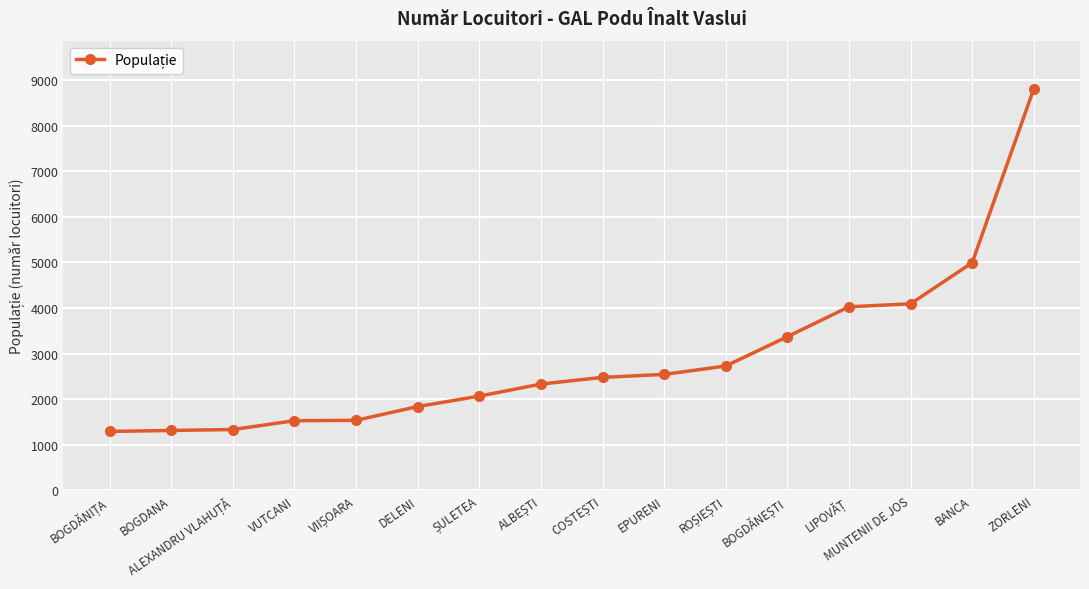

What is the value of the 16th point from the left?

8804